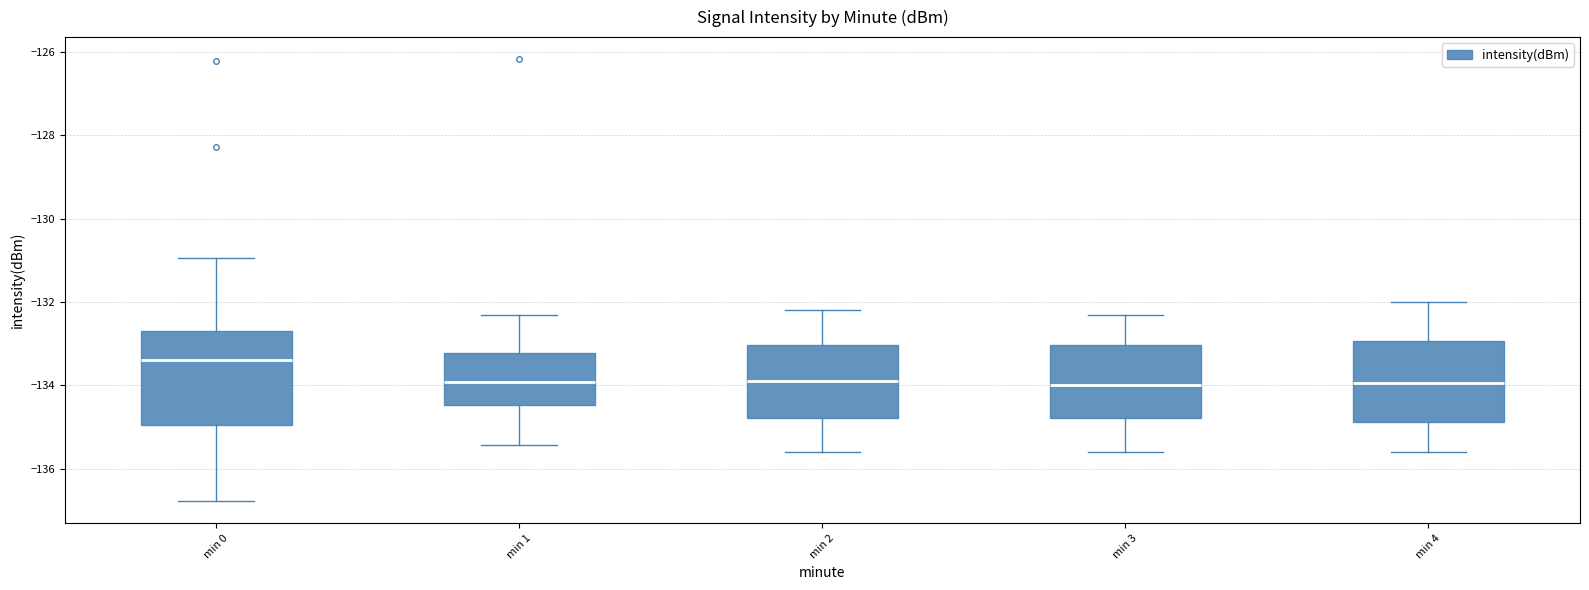

Reading left to right, transcribe this box plot: for each box, give where its median line is, the range the box spans, and where its two whiskers end, as read against the y-axis. The values are not printed on the chart, so give them approximately, as read against the axis.

min 0: median -133.4, box -135.0 to -132.6, whiskers -136.8 to -131.0
min 1: median -134.0, box -134.4 to -133.2, whiskers -135.4 to -132.2
min 2: median -133.8, box -134.8 to -133.0, whiskers -135.6 to -132.2
min 3: median -134.0, box -134.8 to -133.0, whiskers -135.6 to -132.2
min 4: median -134.0, box -134.8 to -133.0, whiskers -135.6 to -132.0